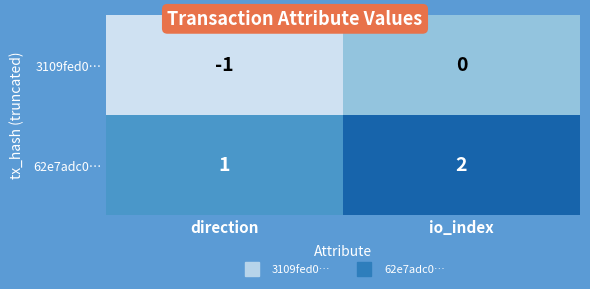

Where is 62e7adc0… nearest to the value 1?

direction